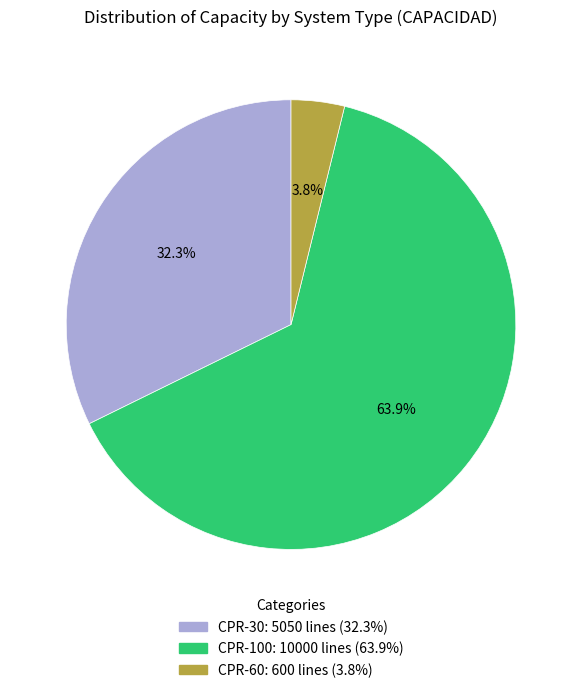

Is there a majority slice in this chart?

Yes